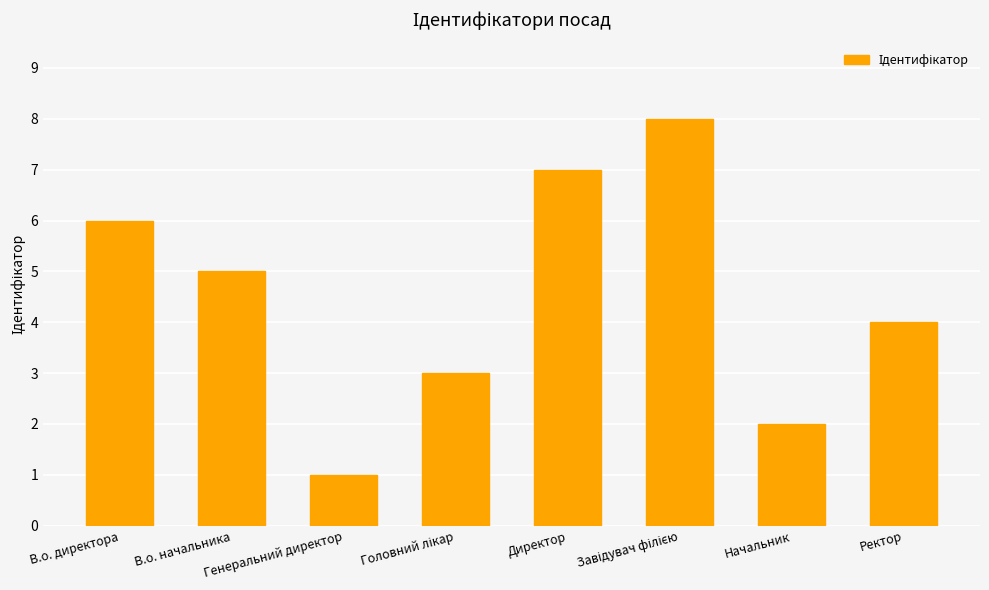

How many categories are shown in the chart?

8